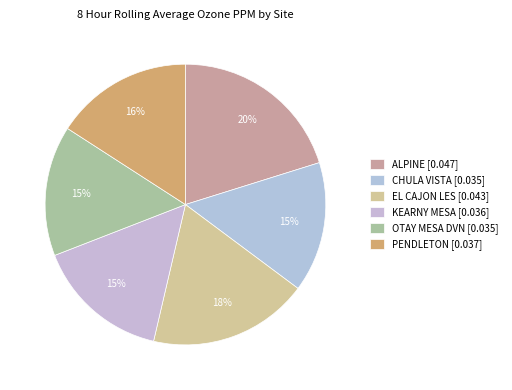

To the nearest percent, what portion does OTAY MESA DVN represent?

15%